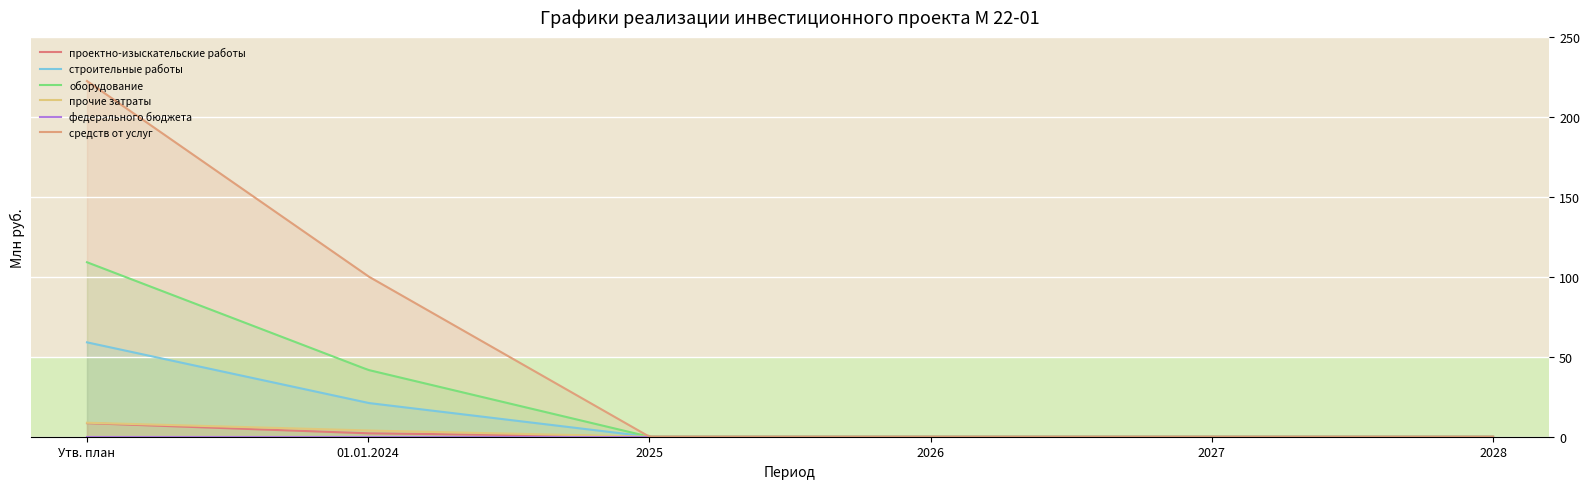

What are all the series names shown in the legend?

проектно-изыскательские работы, строительные работы, оборудование, прочие затраты, федерального бюджета, средств от услуг